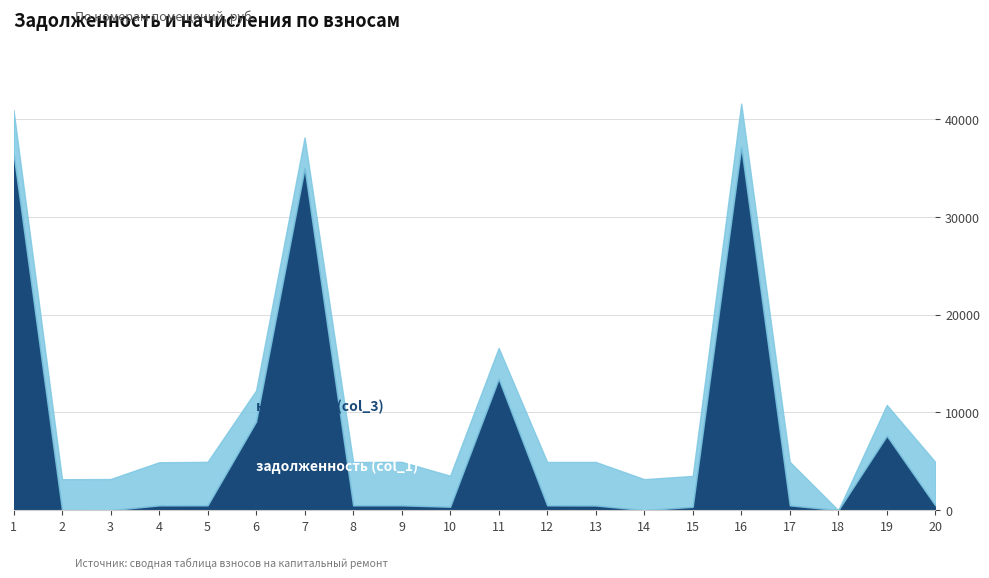

At which category is the sum across all series the highest?

16